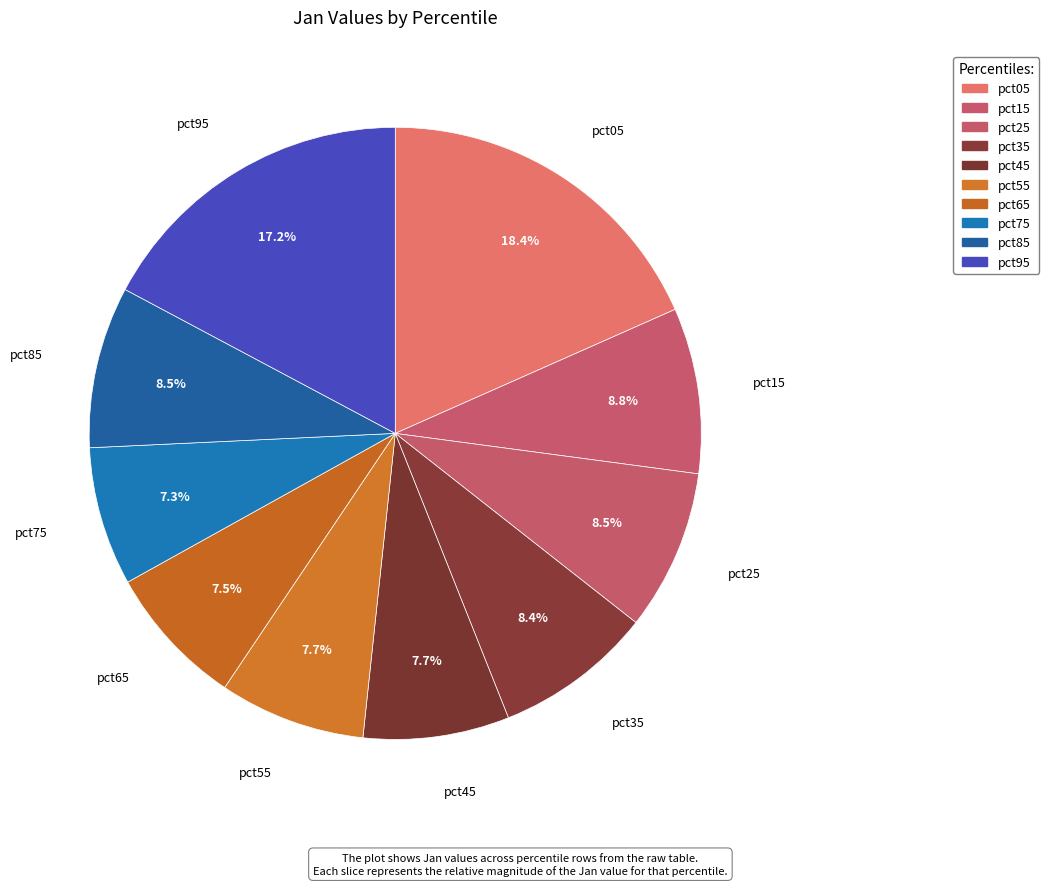

The pct55 slice represents 14% of the pie. True or false?

False